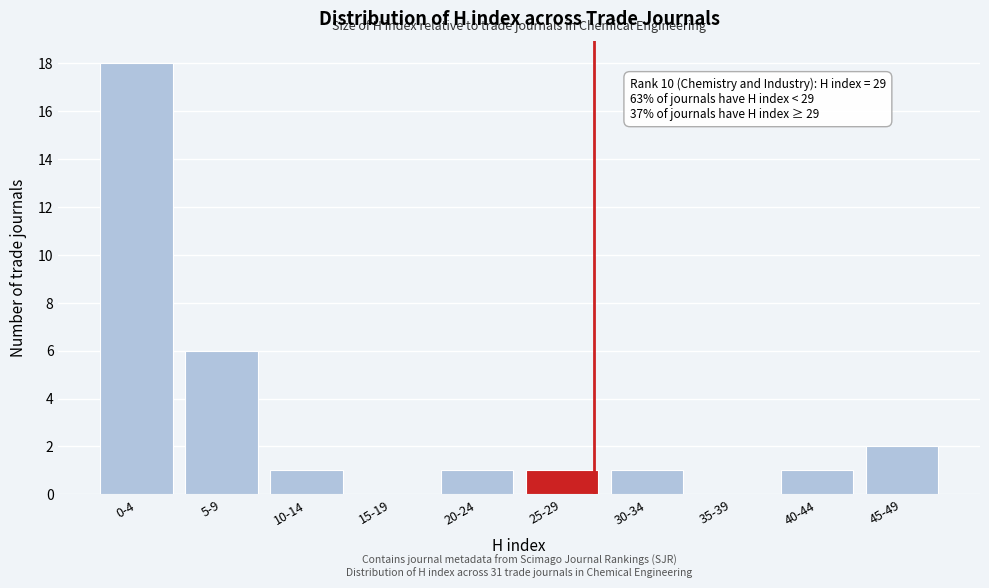

Reading left to right, transcribe all the data shown in this chart.

0-4=18	5-9=6	10-14=1	15-19=0	20-24=1	25-29=1	30-34=1	35-39=0	40-44=1	45-49=2